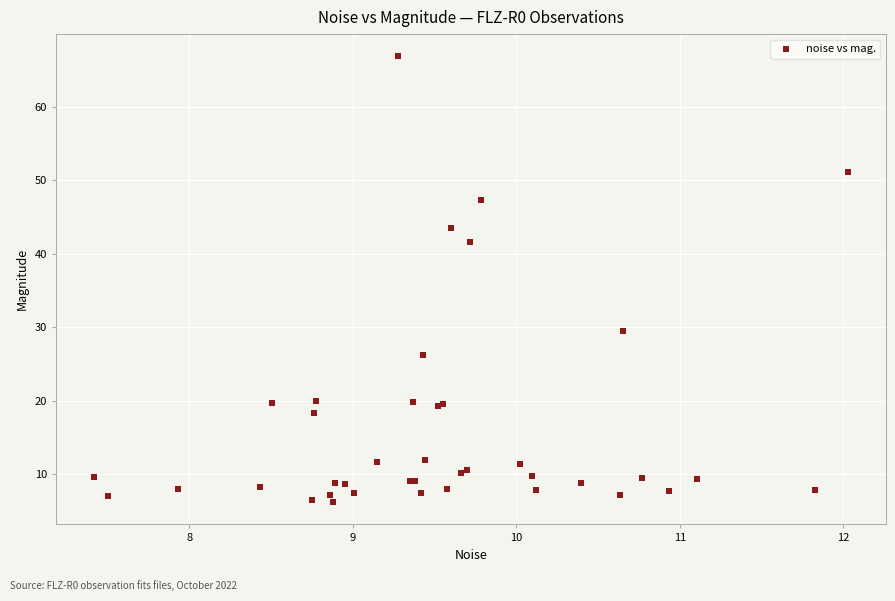

What Y value in the scatter plot is closest to 36?

41.6